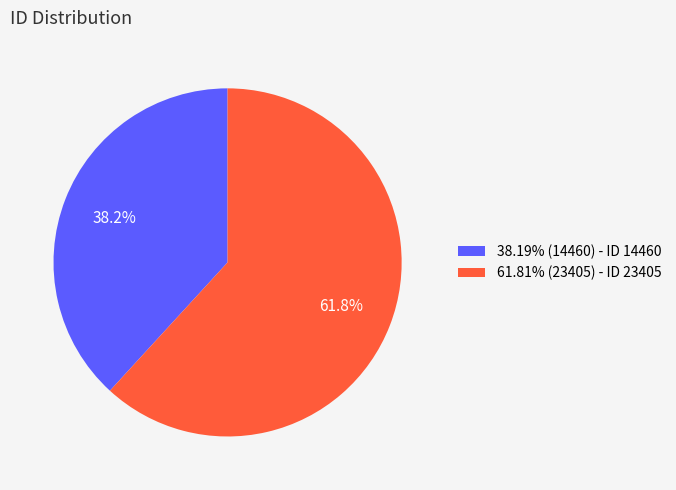

Does 61.81% (23405) - ID 23405 account for over 50% of the chart?

Yes